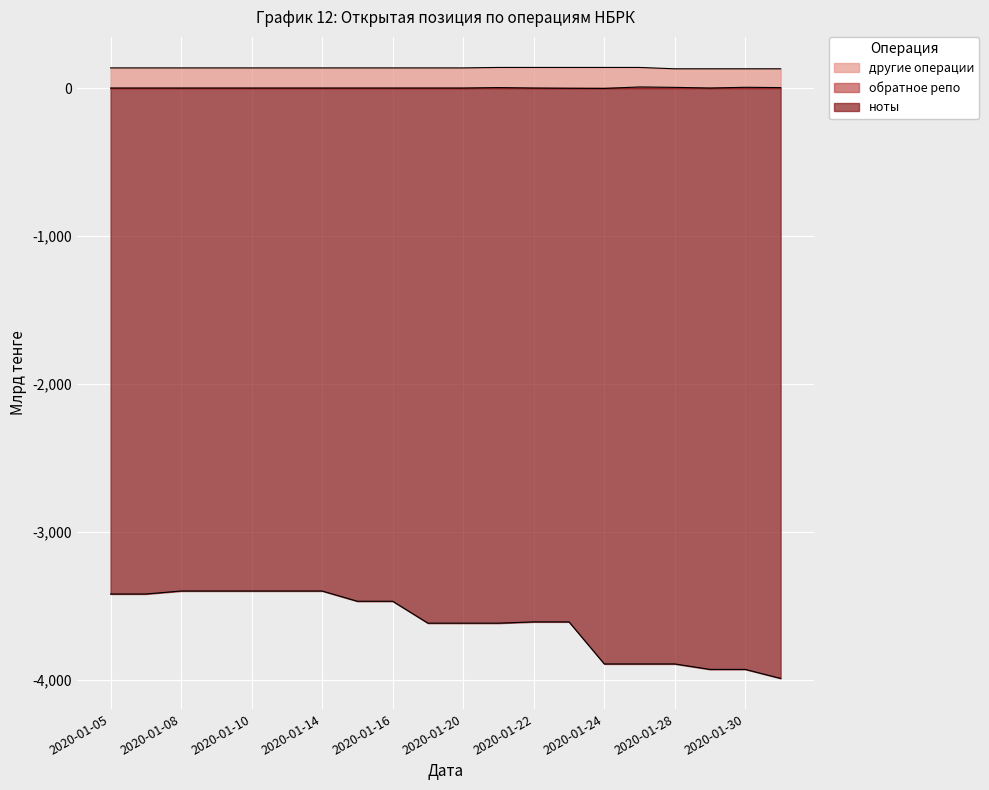

True or false: ноты and другие операции intersect in this chart.

False